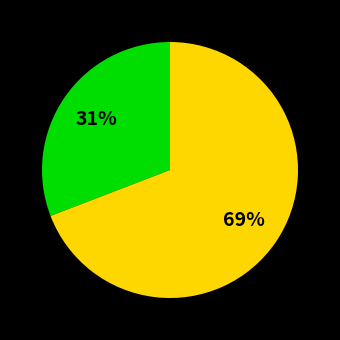

How many slices are in this pie chart?

2